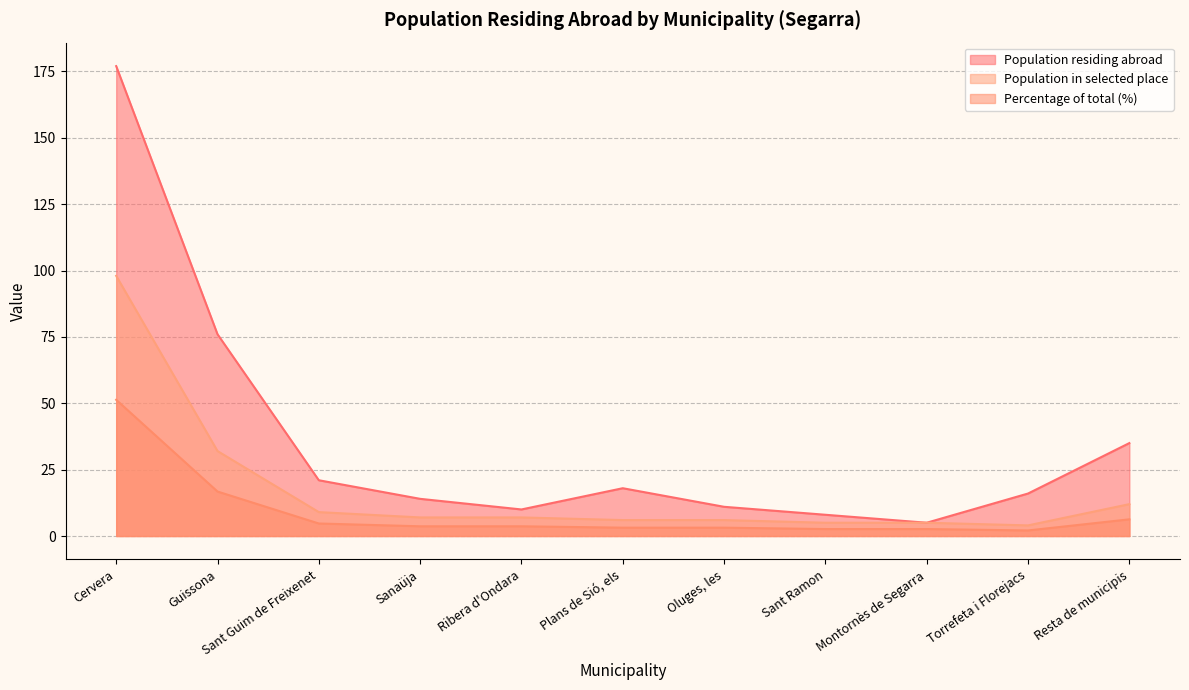

True or false: Population residing abroad and Percentage of total (%) cross at least once.

False